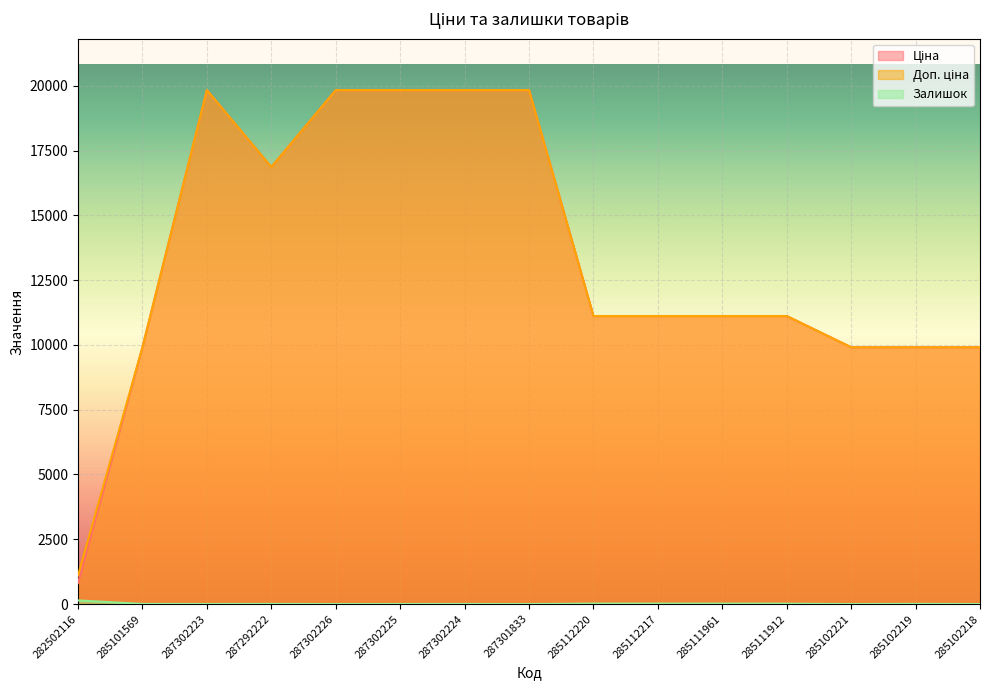

Is it true that Залишок equals 5.0 at 287292222?

True